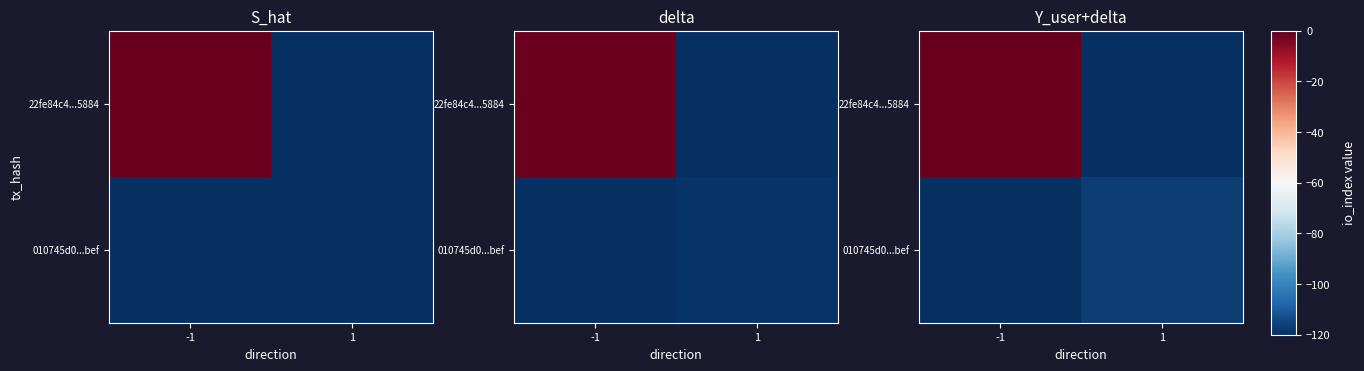

Which category has the highest value across all series?

-1